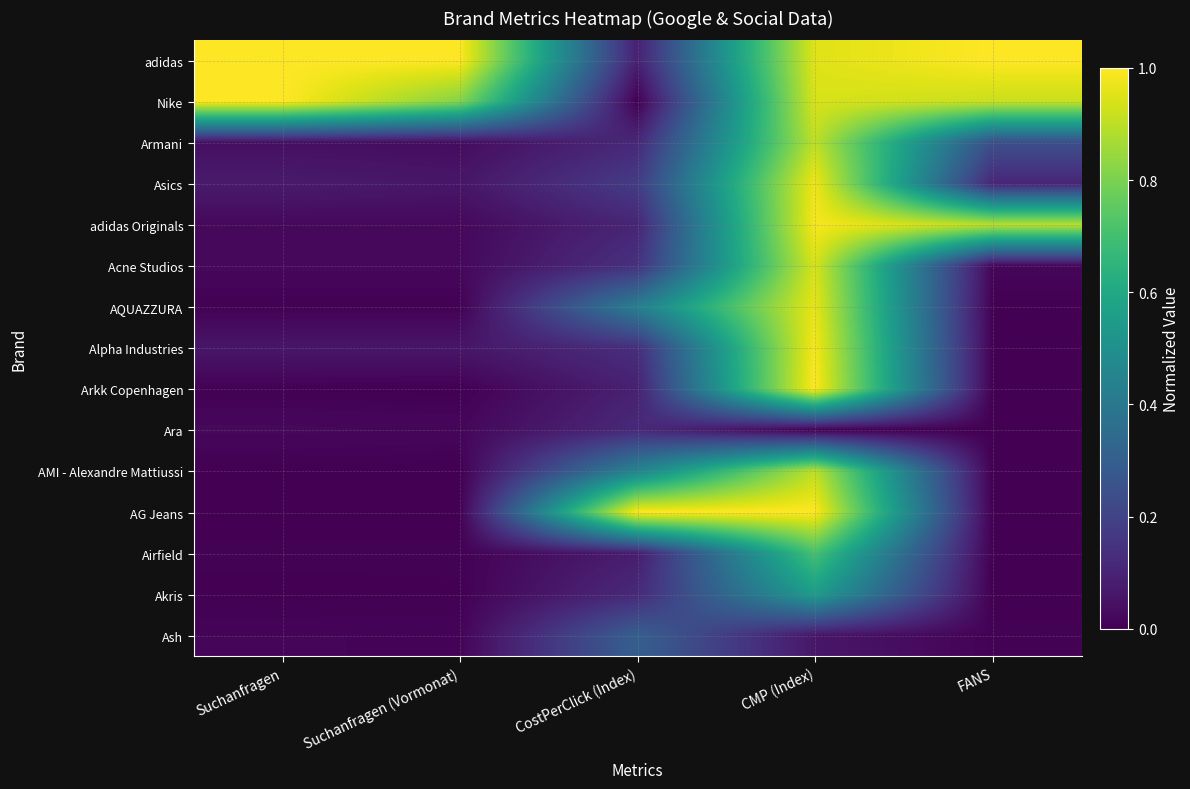

Count the number of categories in the chart.

5